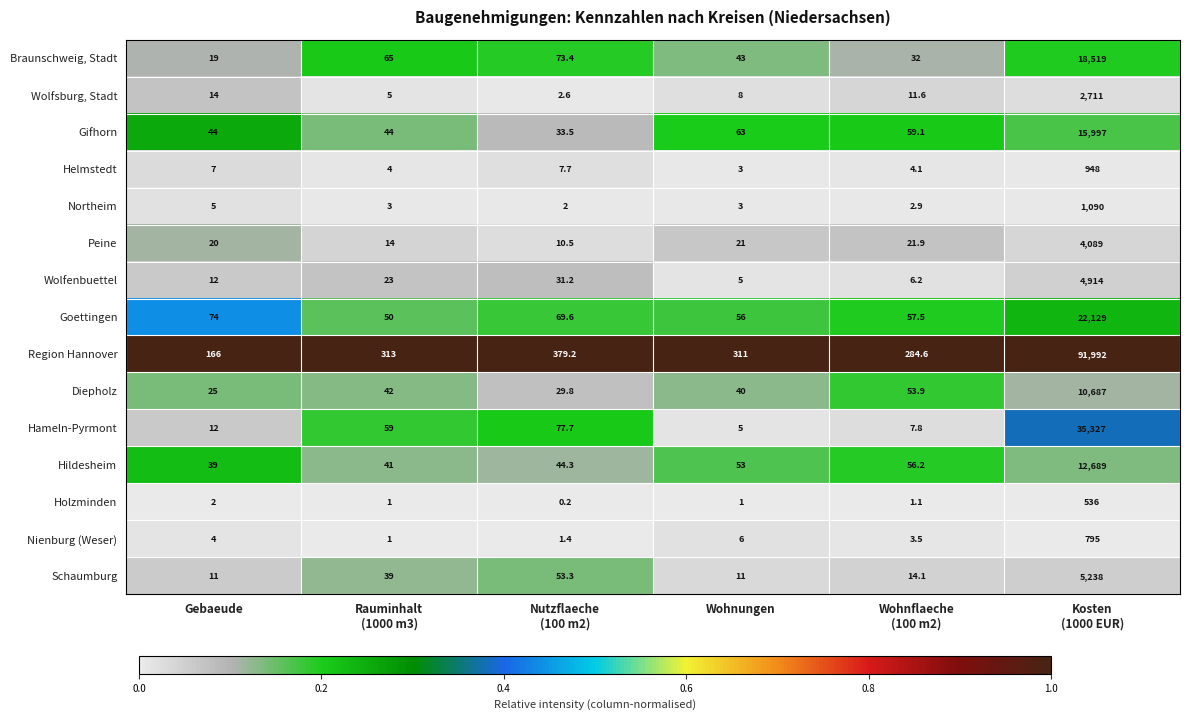

Read the Goettingen value at Gebaeude.

74.0